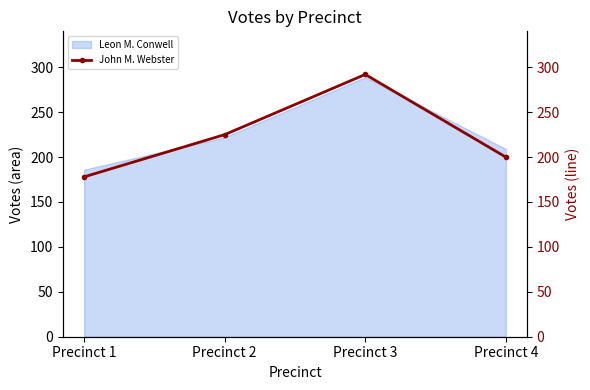

Where is Leon M. Conwell nearest to the value 237?

Precinct 2